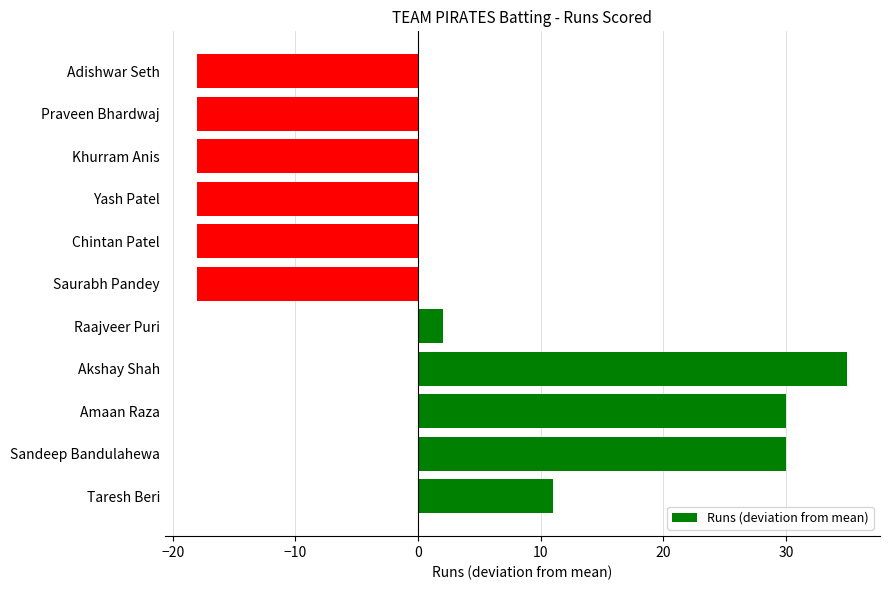

Between Chintan Patel and Sandeep Bandulahewa, which is larger?

Sandeep Bandulahewa